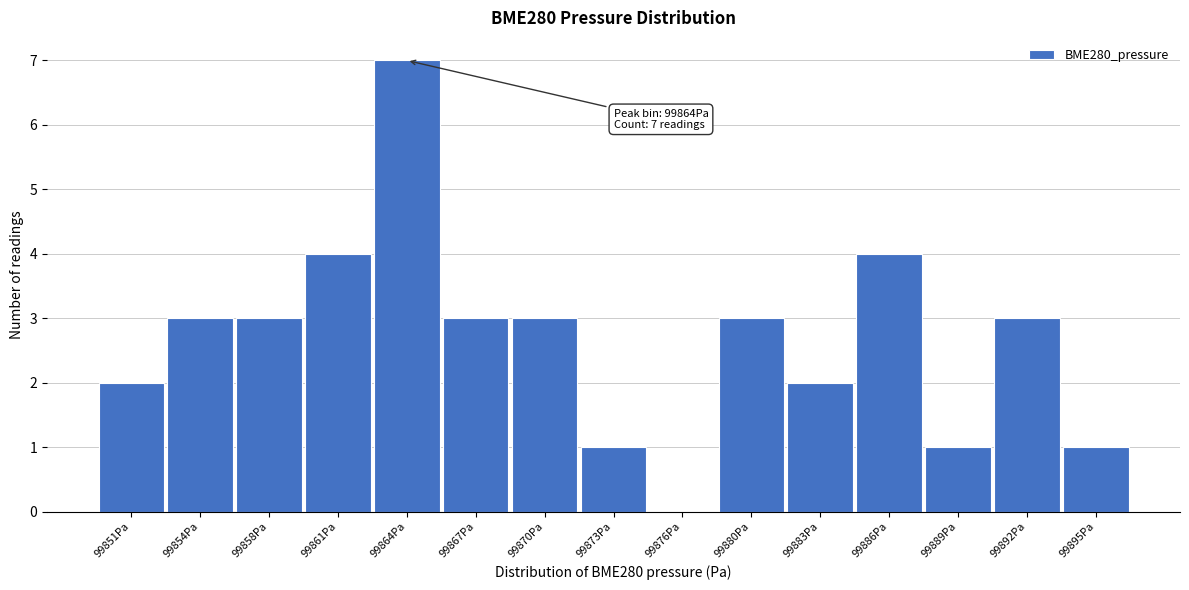

Reading right to left, list all the values displayed in this chart.

99895Pa=1	99892Pa=3	99889Pa=1	99886Pa=4	99883Pa=2	99880Pa=3	99876Pa=0	99873Pa=1	99870Pa=3	99867Pa=3	99864Pa=7	99861Pa=4	99858Pa=3	99854Pa=3	99851Pa=2